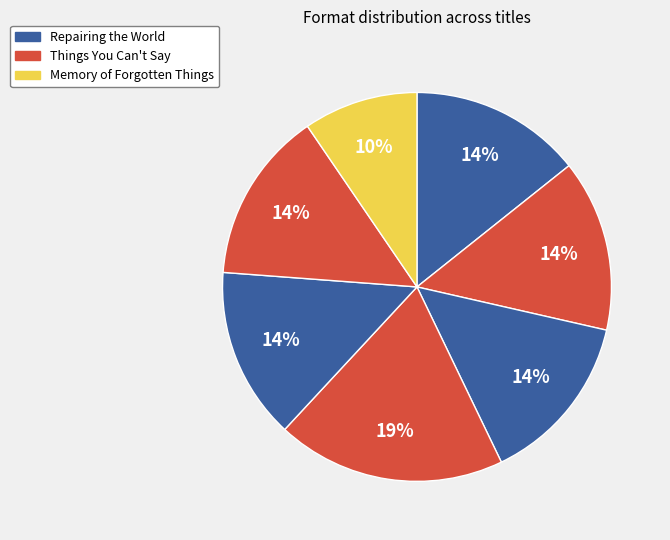

How many slices are in this pie chart?

7